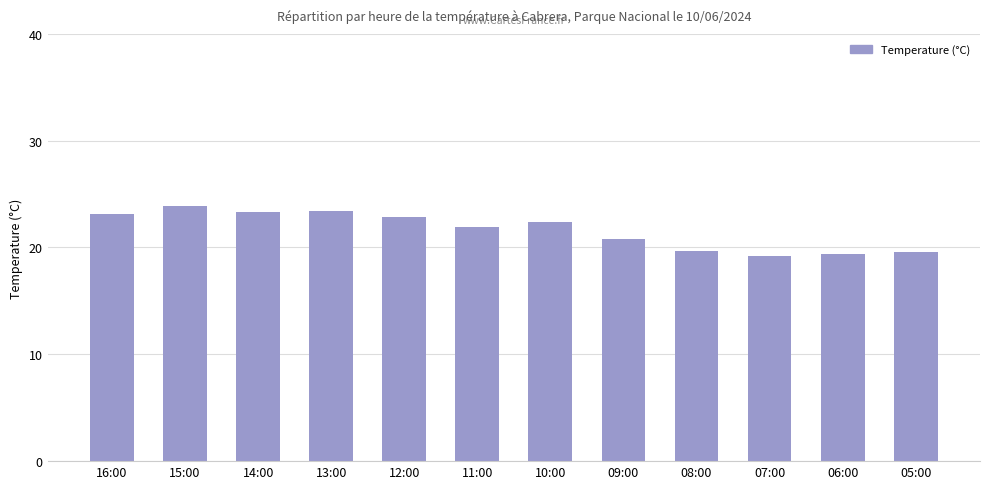

How many series are shown in this chart?

1